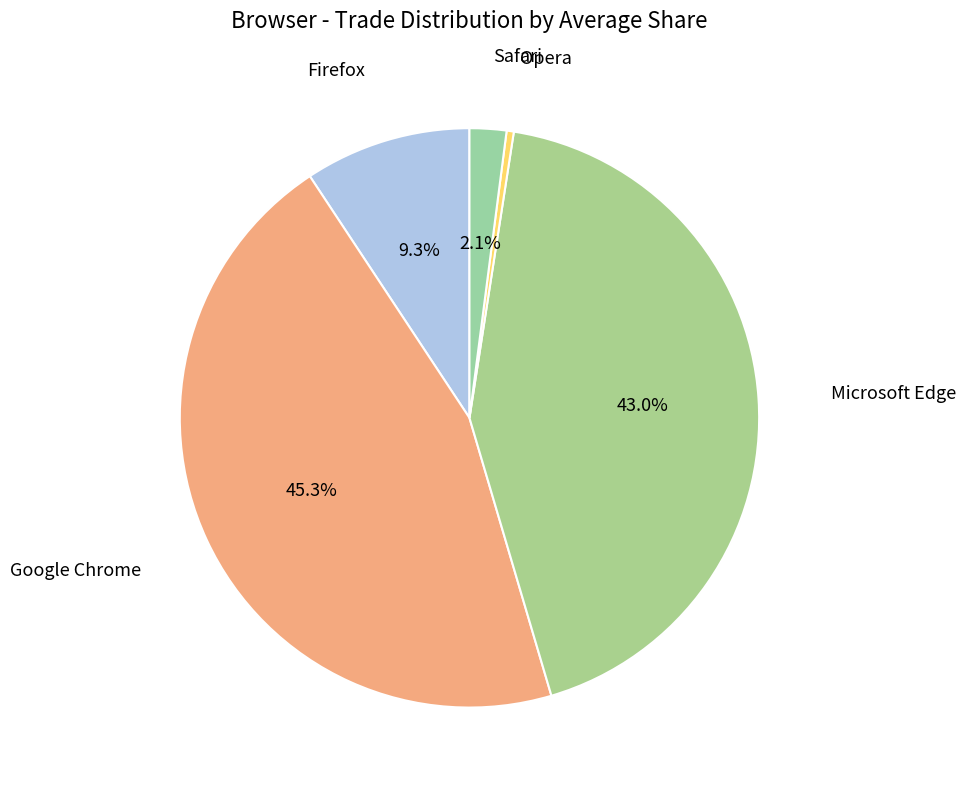

Which slice is the smallest?

Opera